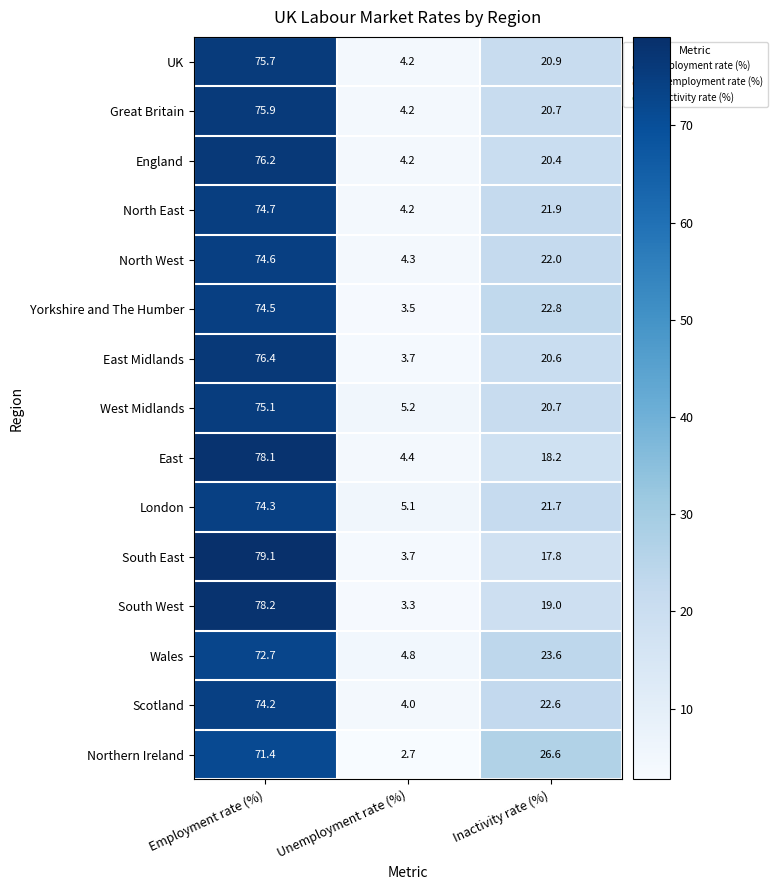

What is the sum of all South West values?

100.5